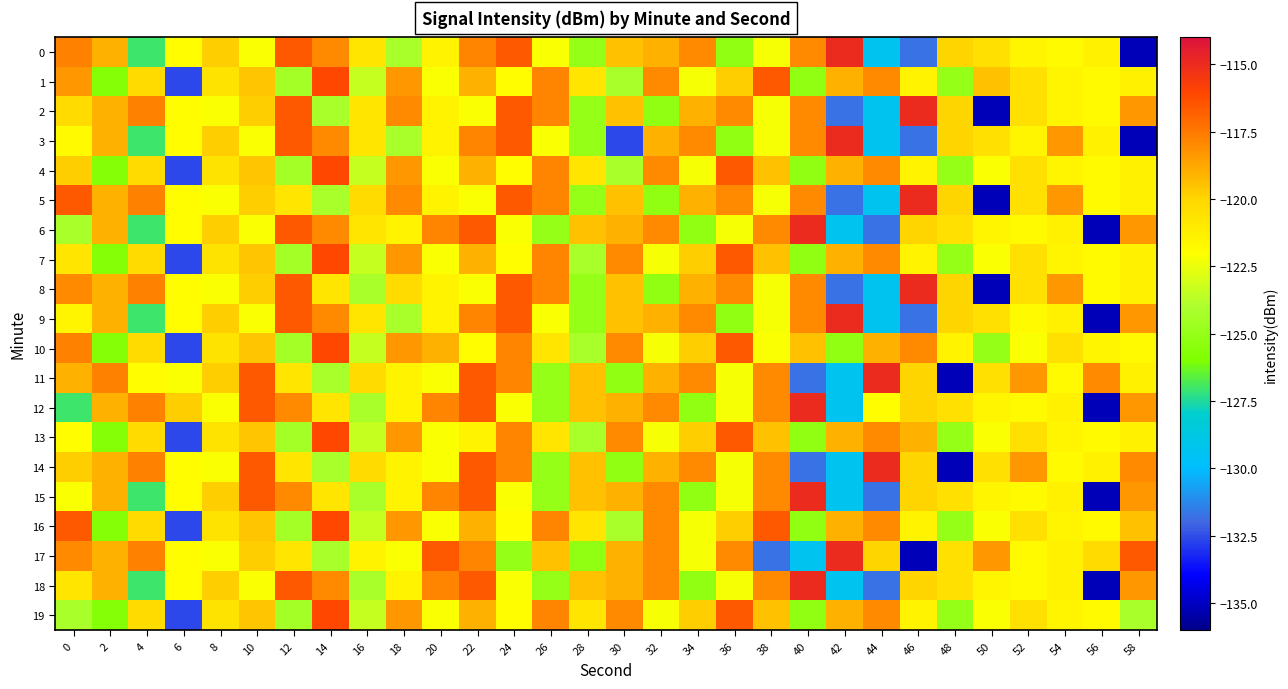

Reading left to right, list all the values displayed in this chart.

0: 0=-117.8	2=-119.0	4=-127.0	6=-122.0	8=-119.8	10=-122.2	12=-116.6	14=-118.0	16=-120.7	18=-124.2	20=-121.5	22=-117.8	24=-116.6	26=-122.1	28=-124.9	30=-119.4	32=-119.1	34=-118.0	36=-125.2	38=-122.2	40=-118.0	42=-115.0	44=-129.3	46=-131.7	48=-120.0	50=-120.5	52=-121.5	54=-121.8	56=-121.4	58=-135.2
1: 0=-118.4	2=-125.7	4=-120.3	6=-132.6	8=-120.7	10=-119.6	12=-124.4	14=-116.1	16=-123.4	18=-118.4	20=-122.2	22=-119.0	24=-122.0	26=-117.8	28=-120.7	30=-124.2	32=-118.0	34=-122.2	36=-119.8	38=-116.6	40=-125.2	42=-119.1	44=-118.0	46=-121.5	48=-124.9	50=-119.4	52=-120.5	54=-121.5	56=-121.8	58=-121.4
2: 0=-120.3	2=-119.0	4=-117.8	6=-122.0	8=-122.2	10=-119.8	12=-116.6	14=-124.2	16=-120.7	18=-118.0	20=-121.5	22=-122.1	24=-116.6	26=-117.8	28=-124.9	30=-119.4	32=-125.2	34=-119.1	36=-118.0	38=-122.2	40=-118.0	42=-131.7	44=-129.3	46=-115.0	48=-120.0	50=-135.2	52=-120.5	54=-121.5	56=-121.8	58=-118.4
3: 0=-121.8	2=-119.0	4=-127.0	6=-122.0	8=-119.8	10=-122.2	12=-116.6	14=-118.0	16=-120.7	18=-124.2	20=-121.5	22=-117.8	24=-116.6	26=-122.1	28=-124.9	30=-132.6	32=-119.1	34=-118.0	36=-125.2	38=-122.2	40=-118.0	42=-115.0	44=-129.3	46=-131.7	48=-120.0	50=-120.5	52=-121.5	54=-118.4	56=-121.4	58=-135.2
4: 0=-119.8	2=-125.7	4=-120.3	6=-132.6	8=-120.7	10=-119.6	12=-124.4	14=-116.1	16=-123.4	18=-118.4	20=-122.2	22=-119.0	24=-122.0	26=-117.8	28=-120.7	30=-124.2	32=-118.0	34=-122.2	36=-116.6	38=-119.4	40=-125.2	42=-119.1	44=-118.0	46=-121.5	48=-124.9	50=-122.1	52=-120.5	54=-121.5	56=-121.8	58=-121.4
5: 0=-116.6	2=-119.0	4=-117.8	6=-122.0	8=-122.2	10=-119.8	12=-120.7	14=-124.2	16=-120.3	18=-118.0	20=-121.5	22=-122.1	24=-116.6	26=-117.8	28=-124.9	30=-119.4	32=-125.2	34=-119.1	36=-118.0	38=-122.2	40=-118.0	42=-131.7	44=-129.3	46=-115.0	48=-120.0	50=-135.2	52=-120.5	54=-118.4	56=-121.8	58=-121.4
6: 0=-124.2	2=-119.0	4=-127.0	6=-122.0	8=-119.8	10=-122.2	12=-116.6	14=-118.0	16=-120.7	18=-121.5	20=-117.8	22=-116.6	24=-122.1	26=-124.9	28=-119.4	30=-119.1	32=-118.0	34=-125.2	36=-122.2	38=-118.0	40=-115.0	42=-129.3	44=-131.7	46=-120.0	48=-120.5	50=-121.5	52=-121.8	54=-121.4	56=-135.2	58=-118.4
7: 0=-120.7	2=-125.7	4=-120.3	6=-132.6	8=-120.7	10=-119.6	12=-124.4	14=-116.1	16=-123.4	18=-118.4	20=-122.2	22=-119.0	24=-122.0	26=-117.8	28=-124.2	30=-118.0	32=-122.2	34=-119.8	36=-116.6	38=-119.4	40=-125.2	42=-119.1	44=-118.0	46=-121.5	48=-124.9	50=-122.1	52=-120.5	54=-121.5	56=-121.8	58=-121.4
8: 0=-118.0	2=-119.0	4=-117.8	6=-122.0	8=-122.2	10=-119.8	12=-116.6	14=-120.7	16=-124.2	18=-120.3	20=-121.5	22=-122.1	24=-116.6	26=-117.8	28=-124.9	30=-119.4	32=-125.2	34=-119.1	36=-118.0	38=-122.2	40=-118.0	42=-131.7	44=-129.3	46=-115.0	48=-120.0	50=-135.2	52=-120.5	54=-118.4	56=-121.8	58=-121.4
9: 0=-121.5	2=-119.0	4=-127.0	6=-122.0	8=-119.8	10=-122.2	12=-116.6	14=-118.0	16=-120.7	18=-124.2	20=-121.5	22=-117.8	24=-116.6	26=-122.1	28=-124.9	30=-119.4	32=-119.1	34=-118.0	36=-125.2	38=-122.2	40=-118.0	42=-115.0	44=-129.3	46=-131.7	48=-120.0	50=-120.5	52=-121.8	54=-121.4	56=-135.2	58=-118.4
10: 0=-117.8	2=-125.7	4=-120.3	6=-132.6	8=-120.7	10=-119.6	12=-124.4	14=-116.1	16=-123.4	18=-118.4	20=-119.0	22=-122.0	24=-117.8	26=-120.7	28=-124.2	30=-118.0	32=-122.2	34=-119.8	36=-116.6	38=-122.2	40=-119.4	42=-125.2	44=-119.1	46=-118.0	48=-121.5	50=-124.9	52=-122.1	54=-120.5	56=-121.5	58=-121.8
11: 0=-119.0	2=-117.8	4=-122.0	6=-122.2	8=-119.8	10=-116.6	12=-120.7	14=-124.2	16=-120.3	18=-121.5	20=-122.1	22=-116.6	24=-117.8	26=-124.9	28=-119.4	30=-125.2	32=-119.1	34=-118.0	36=-122.2	38=-118.0	40=-131.7	42=-129.3	44=-115.0	46=-120.0	48=-135.2	50=-120.5	52=-118.4	54=-121.8	56=-118.0	58=-121.4
12: 0=-127.0	2=-119.0	4=-117.8	6=-119.8	8=-122.2	10=-116.6	12=-118.0	14=-120.7	16=-124.2	18=-121.5	20=-117.8	22=-116.6	24=-122.1	26=-124.9	28=-119.4	30=-119.1	32=-118.0	34=-125.2	36=-122.2	38=-118.0	40=-115.0	42=-129.3	44=-122.0	46=-120.0	48=-120.5	50=-121.5	52=-121.8	54=-121.4	56=-135.2	58=-118.4
13: 0=-122.0	2=-125.7	4=-120.3	6=-132.6	8=-120.7	10=-119.6	12=-124.4	14=-116.1	16=-123.4	18=-118.4	20=-122.2	22=-121.5	24=-117.8	26=-120.7	28=-124.2	30=-118.0	32=-122.2	34=-119.8	36=-116.6	38=-119.4	40=-125.2	42=-119.1	44=-118.0	46=-119.0	48=-124.9	50=-122.1	52=-120.5	54=-121.5	56=-121.8	58=-121.4
14: 0=-119.8	2=-119.0	4=-117.8	6=-122.0	8=-122.2	10=-116.6	12=-120.7	14=-124.2	16=-120.3	18=-121.5	20=-122.1	22=-116.6	24=-117.8	26=-124.9	28=-119.4	30=-125.2	32=-119.1	34=-118.0	36=-122.2	38=-118.0	40=-131.7	42=-129.3	44=-115.0	46=-120.0	48=-135.2	50=-120.5	52=-118.4	54=-121.8	56=-121.4	58=-118.0
15: 0=-122.2	2=-119.0	4=-127.0	6=-122.0	8=-119.8	10=-116.6	12=-118.0	14=-120.7	16=-124.2	18=-121.5	20=-117.8	22=-116.6	24=-122.1	26=-124.9	28=-119.4	30=-119.1	32=-118.0	34=-125.2	36=-122.2	38=-118.0	40=-115.0	42=-129.3	44=-131.7	46=-120.0	48=-120.5	50=-121.5	52=-121.8	54=-121.4	56=-135.2	58=-118.4
16: 0=-116.6	2=-125.7	4=-120.3	6=-132.6	8=-120.7	10=-119.6	12=-124.4	14=-116.1	16=-123.4	18=-118.4	20=-122.2	22=-119.0	24=-122.0	26=-117.8	28=-120.7	30=-124.2	32=-118.0	34=-122.2	36=-119.8	38=-116.6	40=-125.2	42=-119.1	44=-118.0	46=-121.5	48=-124.9	50=-122.1	52=-120.5	54=-121.5	56=-121.8	58=-119.4
17: 0=-118.0	2=-119.0	4=-117.8	6=-122.0	8=-122.2	10=-119.8	12=-120.7	14=-124.2	16=-121.5	18=-122.1	20=-116.6	22=-117.8	24=-124.9	26=-119.4	28=-125.2	30=-119.1	32=-118.0	34=-122.2	36=-118.0	38=-131.7	40=-129.3	42=-115.0	44=-120.0	46=-135.2	48=-120.5	50=-118.4	52=-121.8	54=-121.4	56=-120.3	58=-116.6
18: 0=-120.7	2=-119.0	4=-127.0	6=-122.0	8=-119.8	10=-122.2	12=-116.6	14=-118.0	16=-124.2	18=-121.5	20=-117.8	22=-116.6	24=-122.1	26=-124.9	28=-119.4	30=-119.1	32=-118.0	34=-125.2	36=-122.2	38=-118.0	40=-115.0	42=-129.3	44=-131.7	46=-120.0	48=-120.5	50=-121.5	52=-121.8	54=-121.4	56=-135.2	58=-118.4
19: 0=-124.2	2=-125.7	4=-120.3	6=-132.6	8=-120.7	10=-119.6	12=-124.4	14=-116.1	16=-123.4	18=-118.4	20=-122.2	22=-119.0	24=-122.0	26=-117.8	28=-120.7	30=-118.0	32=-122.2	34=-119.8	36=-116.6	38=-119.4	40=-125.2	42=-119.1	44=-118.0	46=-121.5	48=-124.9	50=-122.1	52=-120.5	54=-121.5	56=-121.8	58=-124.2